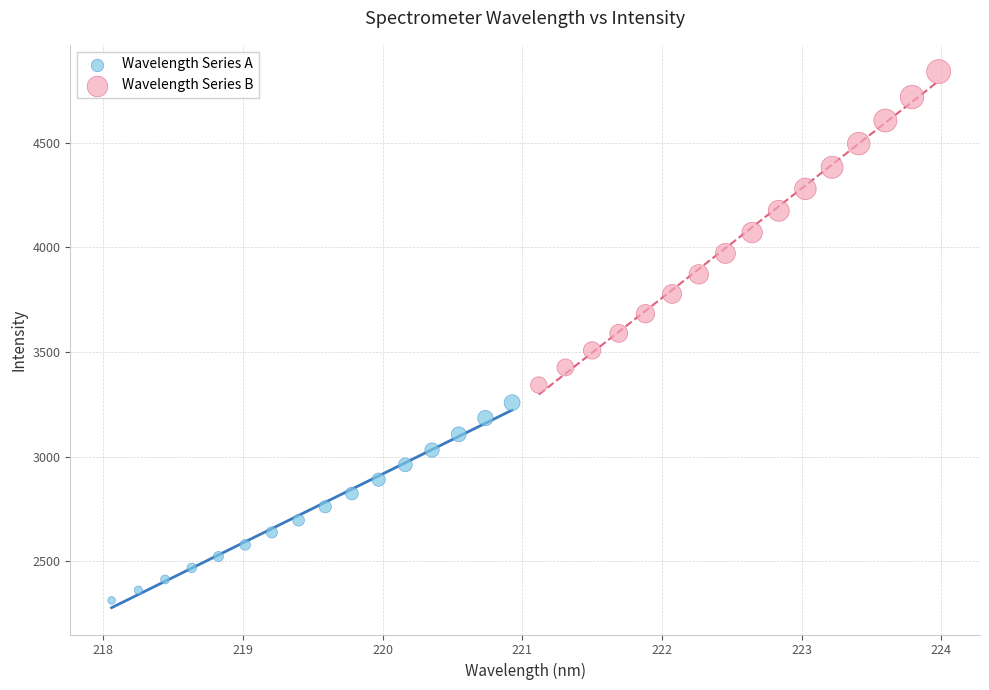

Which series contains the highest Y value?

Wavelength Series B